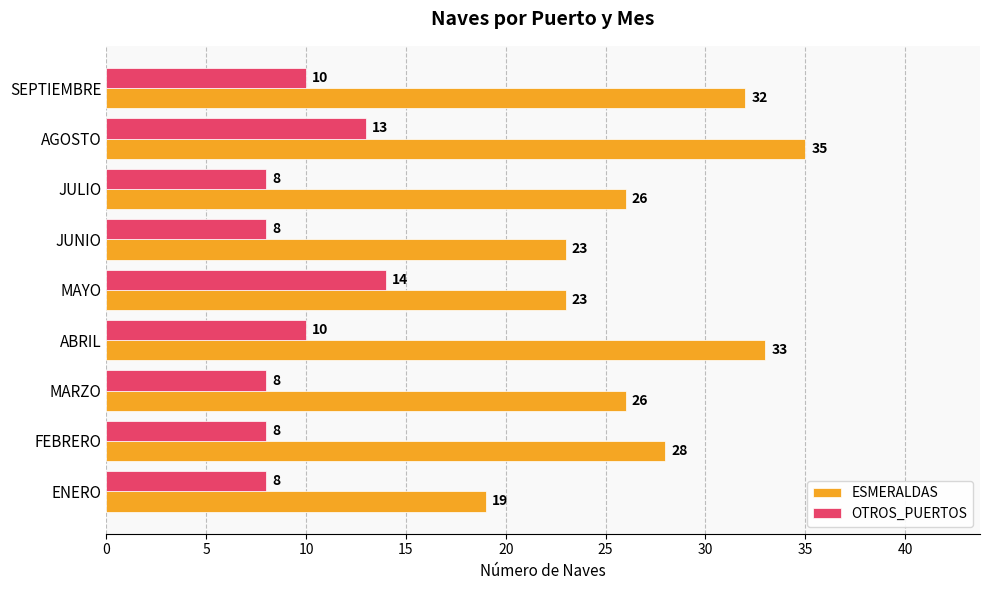

Which series has the largest total across all categories?

ESMERALDAS